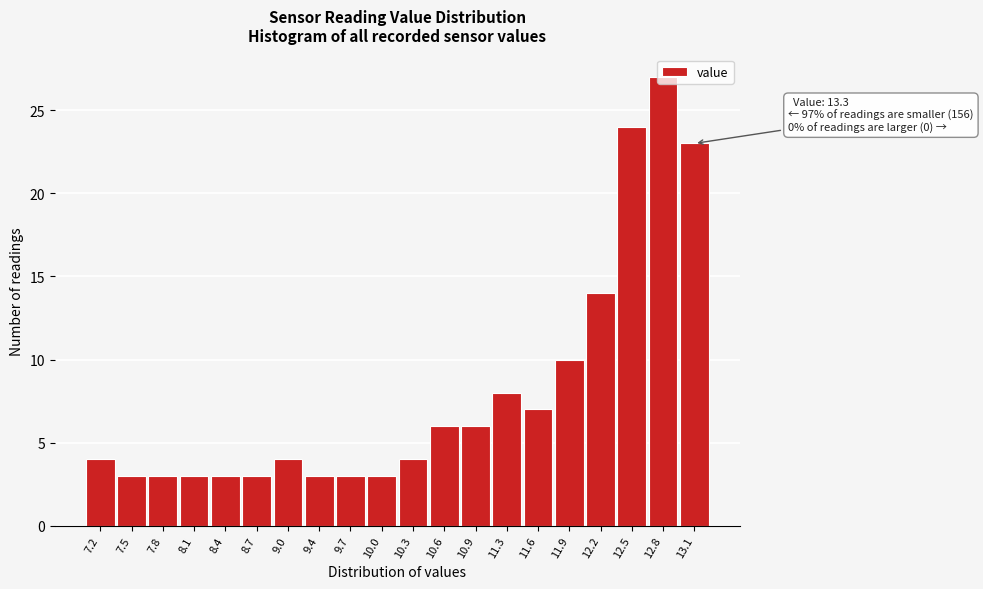

Which range on the x-axis has the tallest bar?

12.670 to 12.985